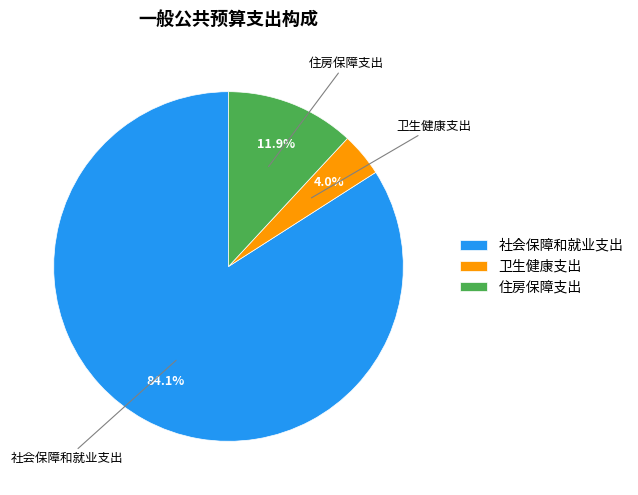

Does 卫生健康支出 account for over 50% of the chart?

No